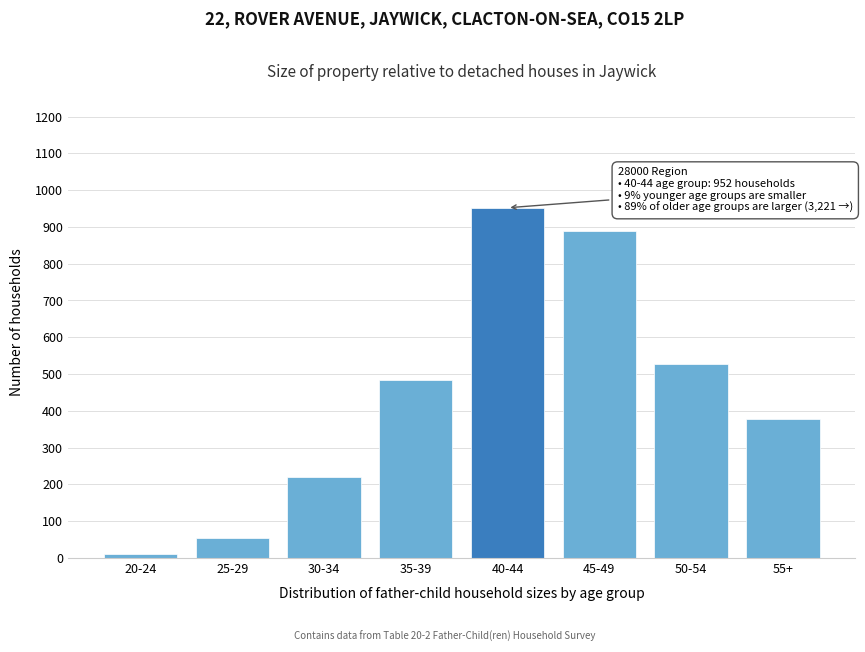

Reading left to right, what are all the values shown in this chart?

20-24=11	25-29=54	30-34=220	35-39=484	40-44=952	45-49=890	50-54=527	55+=377